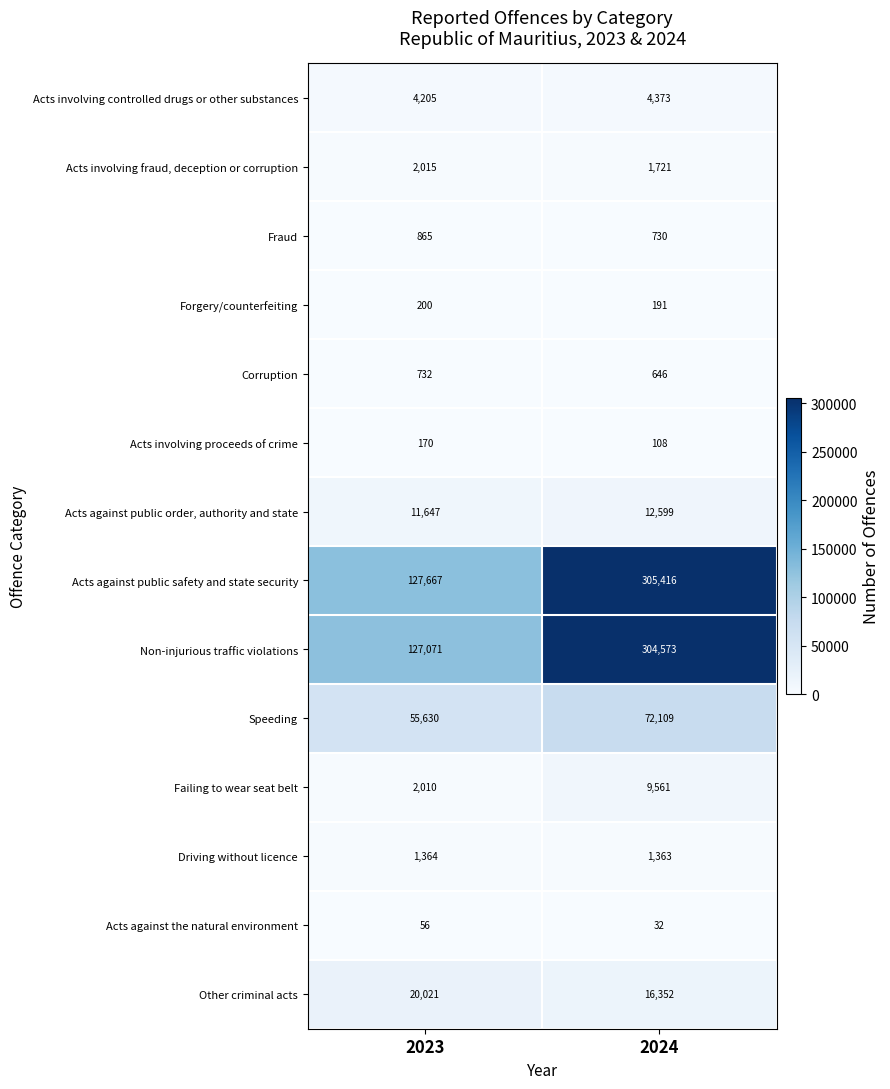

At which category is the sum across all series the highest?

2024